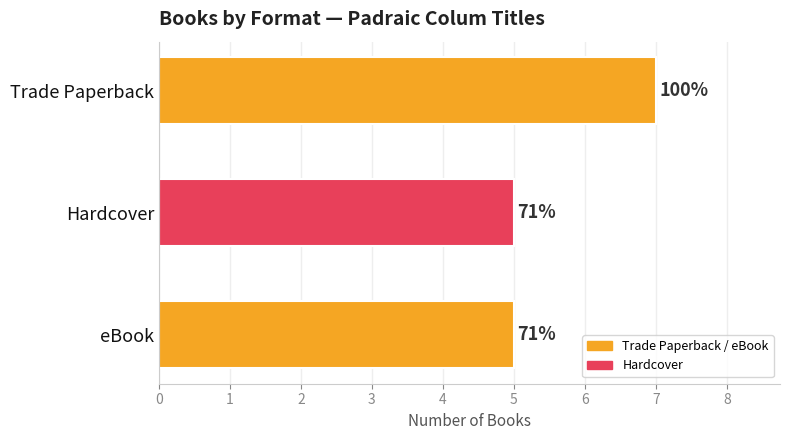

Are the bars horizontal?

Yes